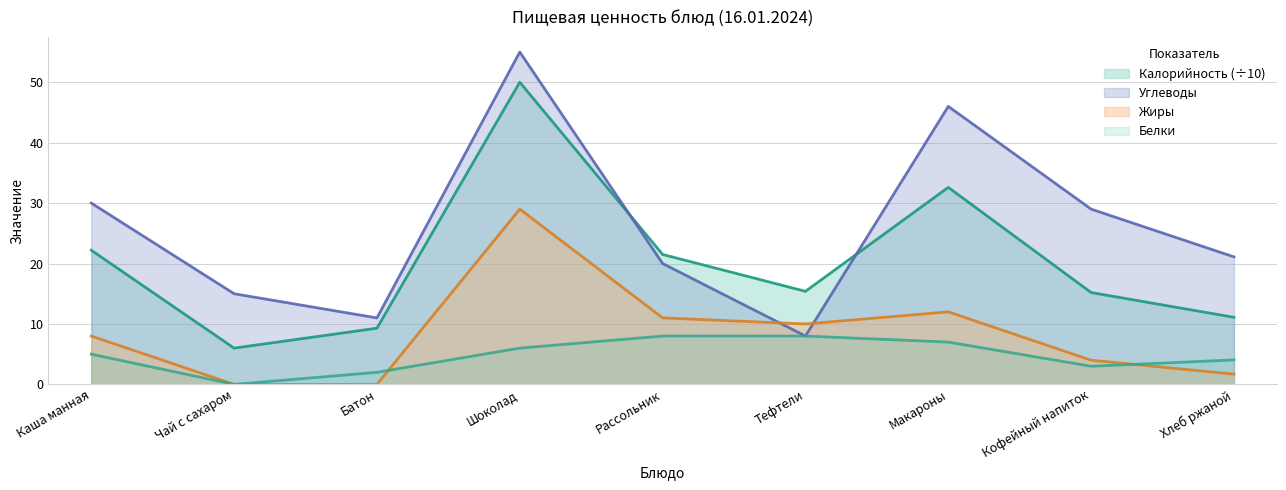

Which series has the largest range (max minus min)?

Углеводы